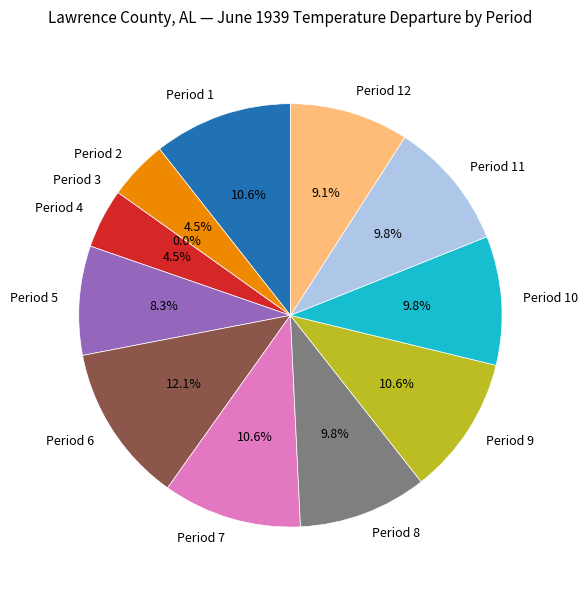

Does Period 3 represent more than half of the total?

No